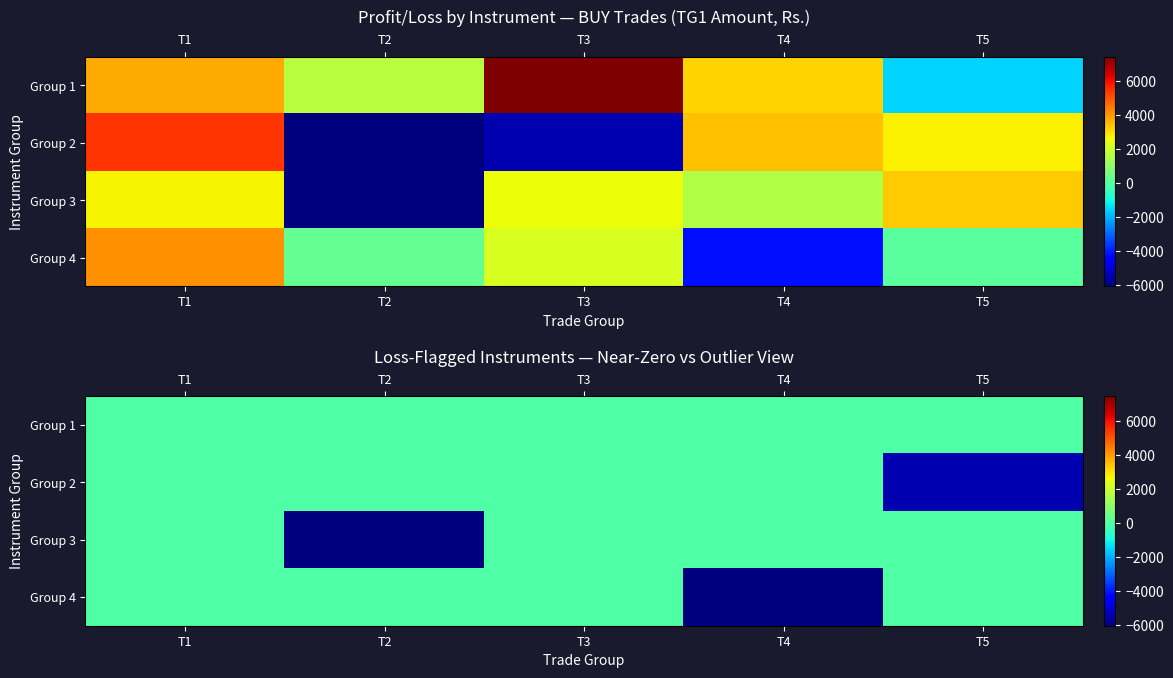

At which category is the sum across all series the highest?

T1